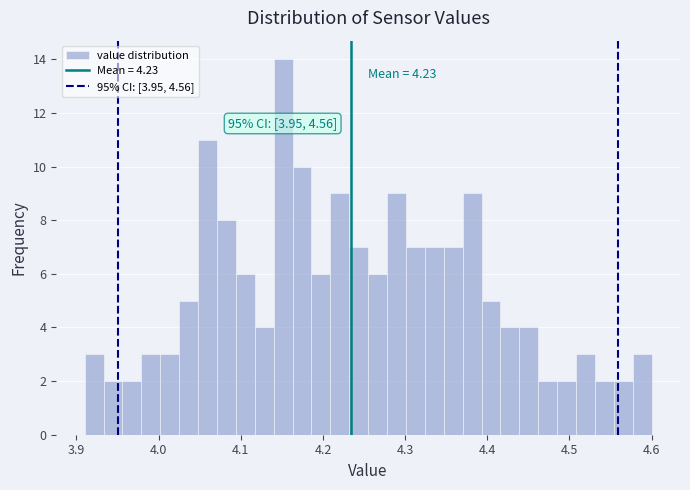

Read against the x-axis, roughly where is the centre of the tallest bar?

4.15